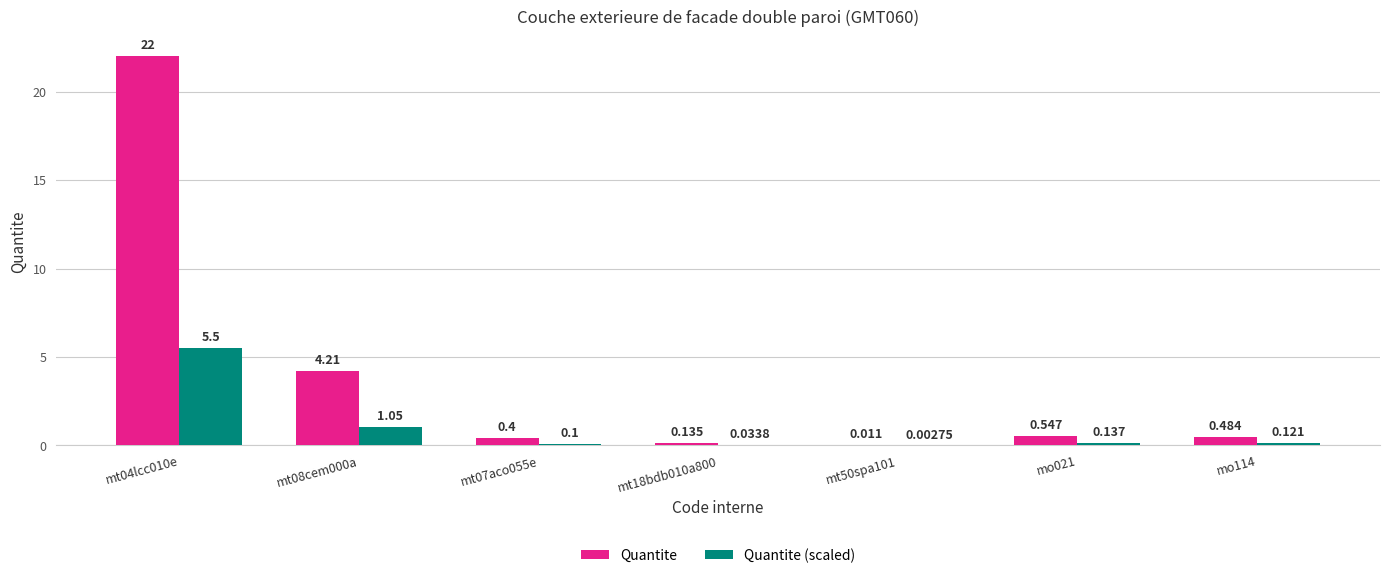

Is the value of Quantite at mt04lcc010e greater than the value of Quantite (scaled) at mt50spa101?

Yes